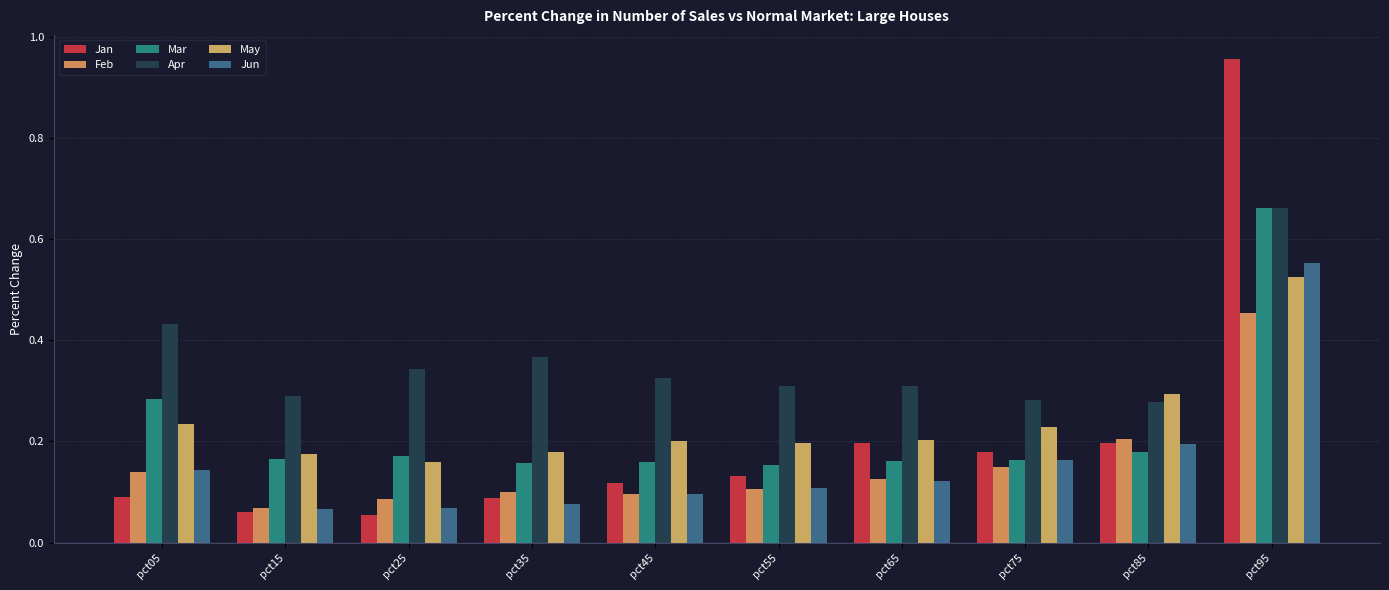

The value of Jun at pct95 is 0.6. True or false?

True